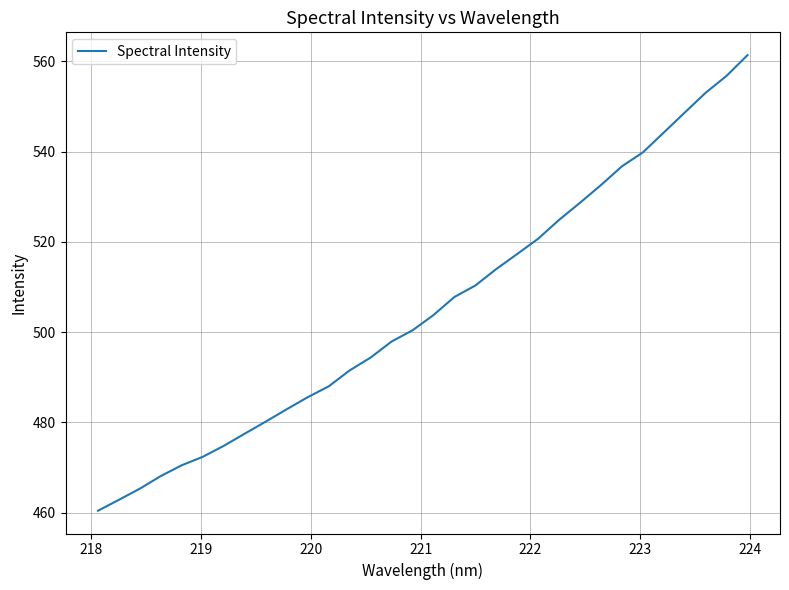

What is the minimum value shown in the chart?

460.4